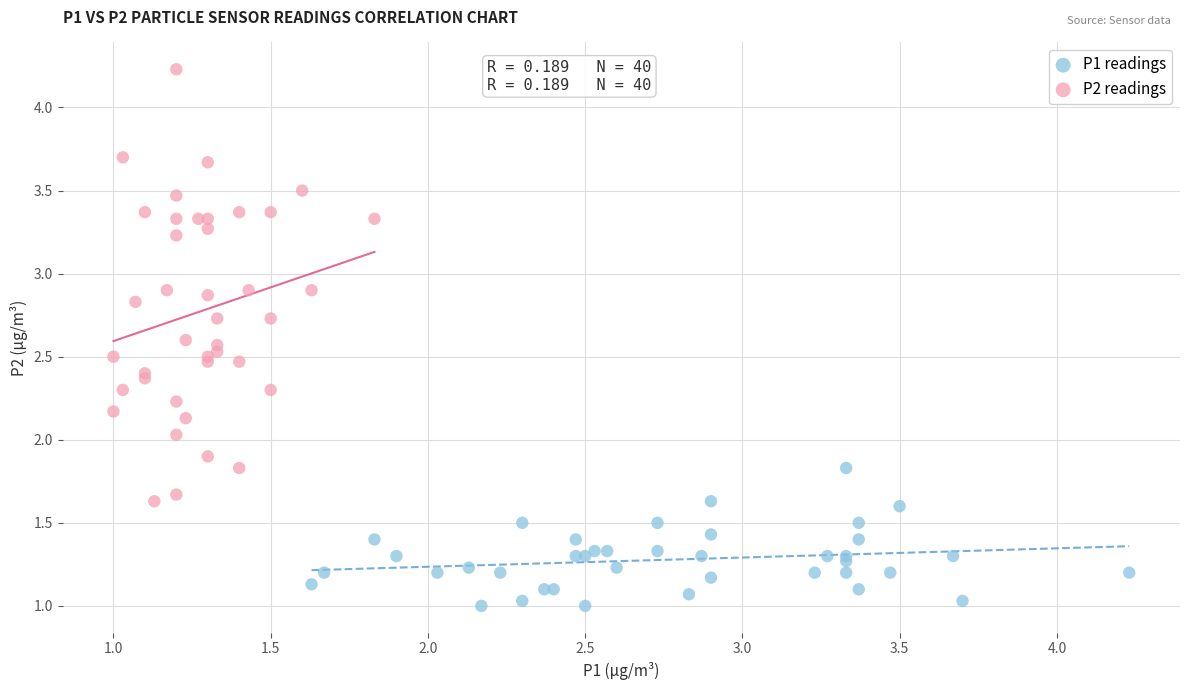

Which series has the widest spread of Y values?

P2 readings